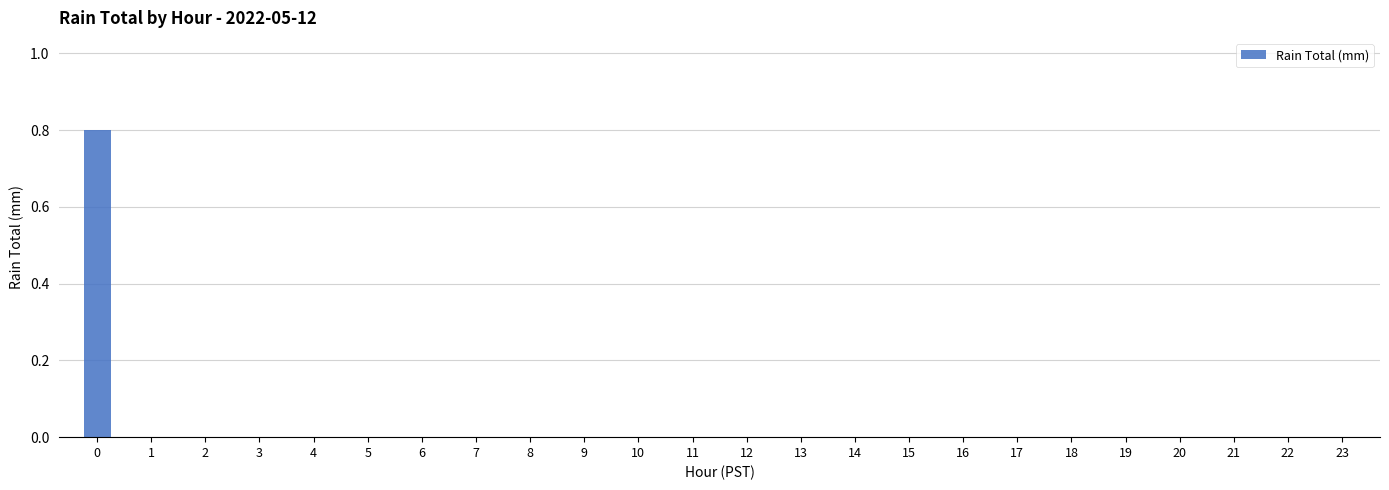

Are the bars grouped side by side (vs. stacked)?

No